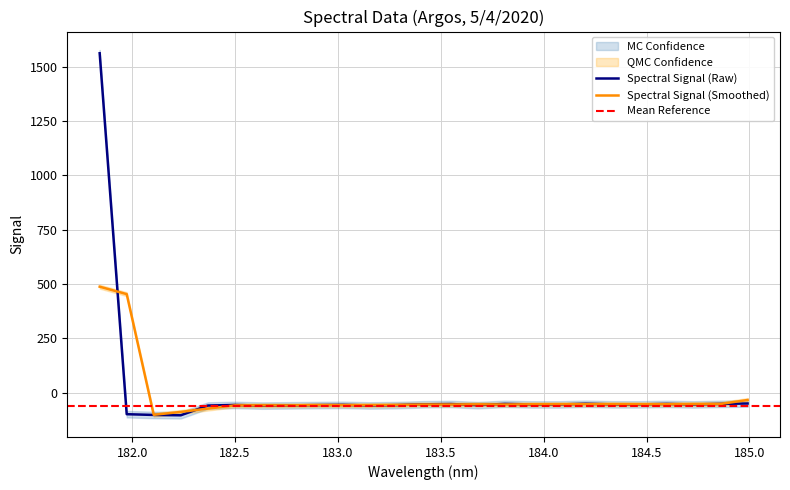

Reading right to left, what are all the values shown in this chart?

-50.1	-51.8	-54.4	-52.0	-54.1	-54.1	-51.2	-54.5	-54.4	-51.8	-57.7	-52.4	-53.8	-57.5	-59.1	-56.3	-57.5	-58.7	-59.7	-56.7	-59.5	-104.3	-102.8	-99.3	1563.0